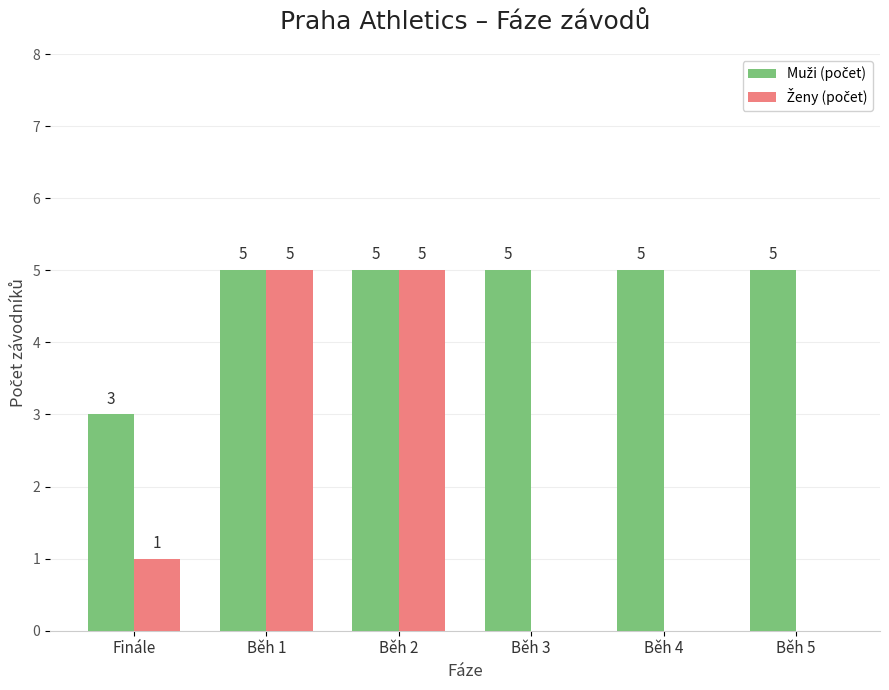

What is the total value across all series at Běh 5?

5